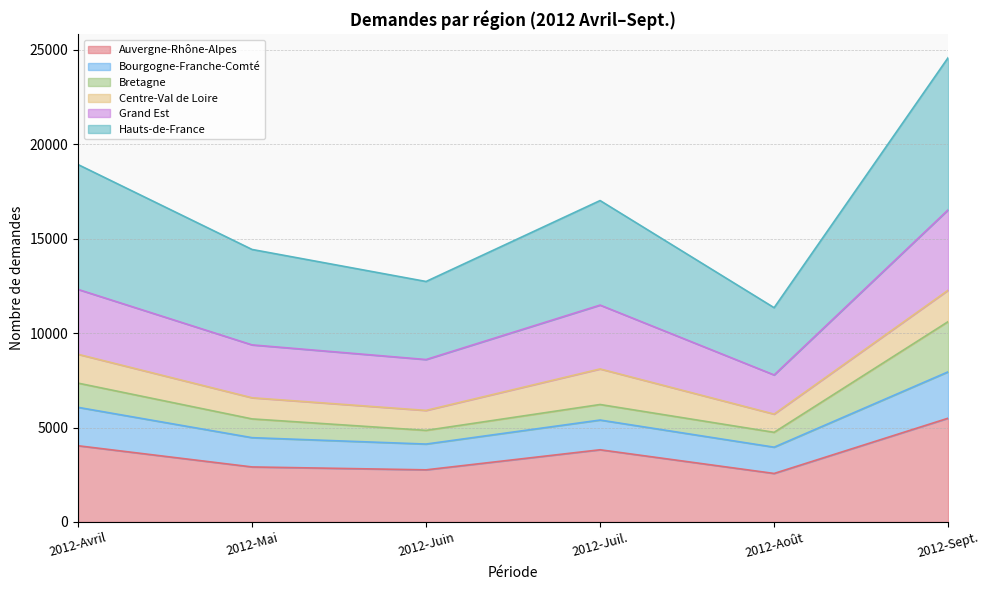

True or false: Auvergne-Rhône-Alpes has a value of 4035 at 2012-Avril.

True